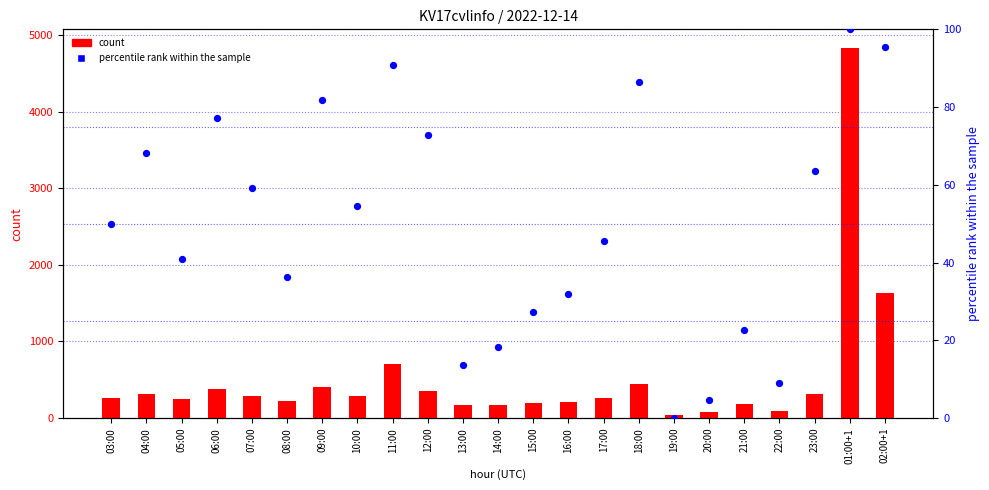

What are all the series names shown in the legend?

count, percentile rank within the sample